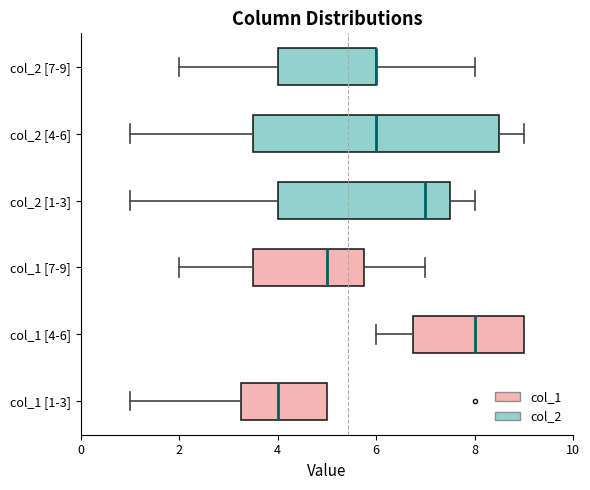

Where is the left edge of the box for col_2 [7-9] on the x-axis? The values are not printed on the chart, so give them approximately, as read against the axis.

4.0